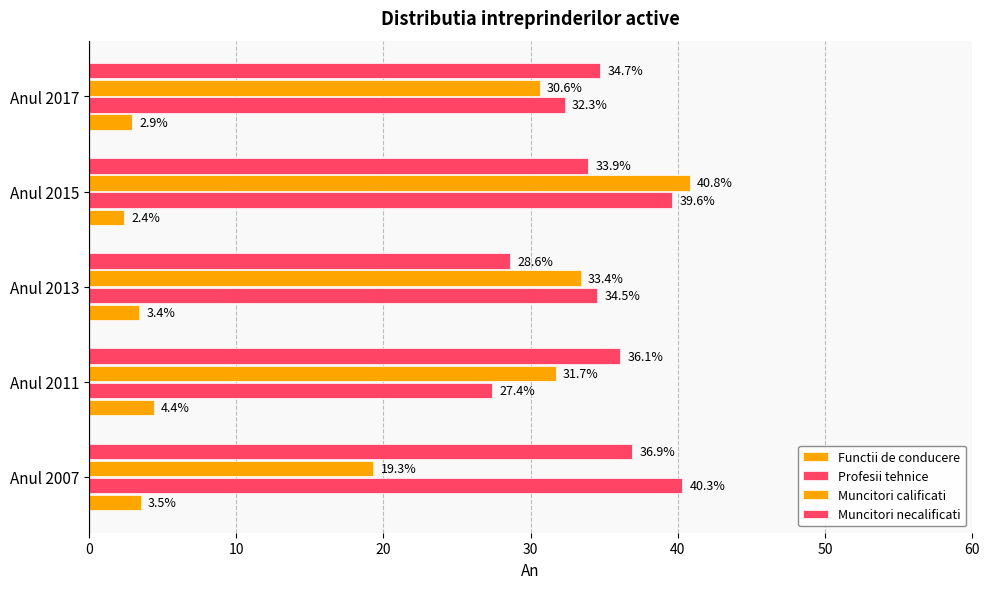

What is the highest value of the Muncitori necalificati series?

36.9